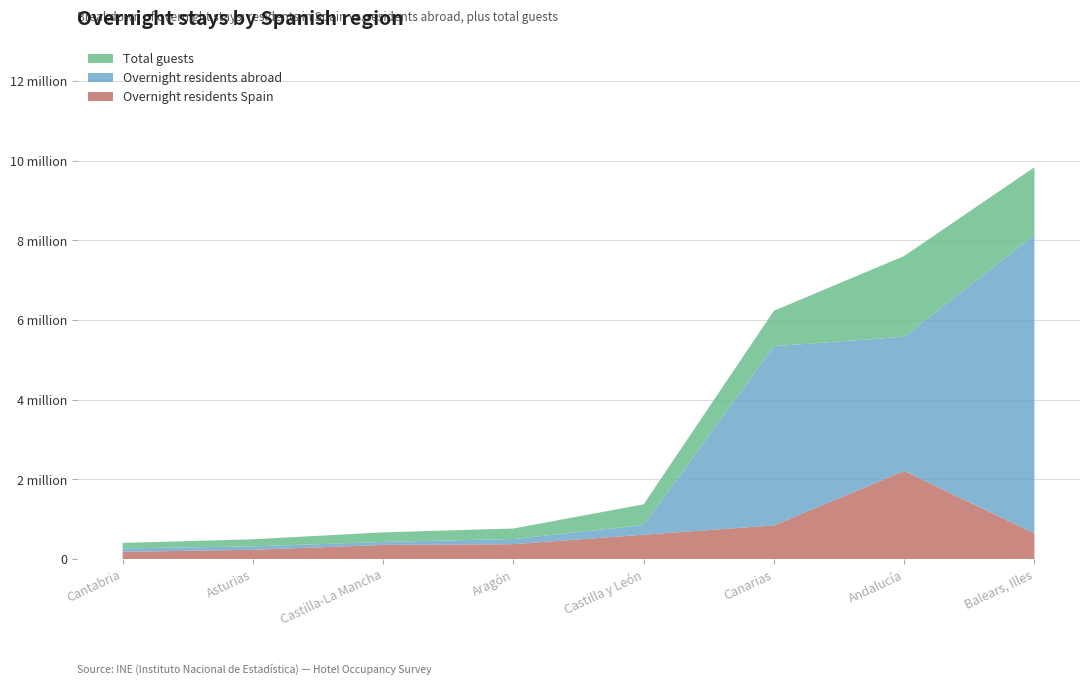

What are all the series names shown in the legend?

Total guests, Overnight residents abroad, Overnight residents Spain